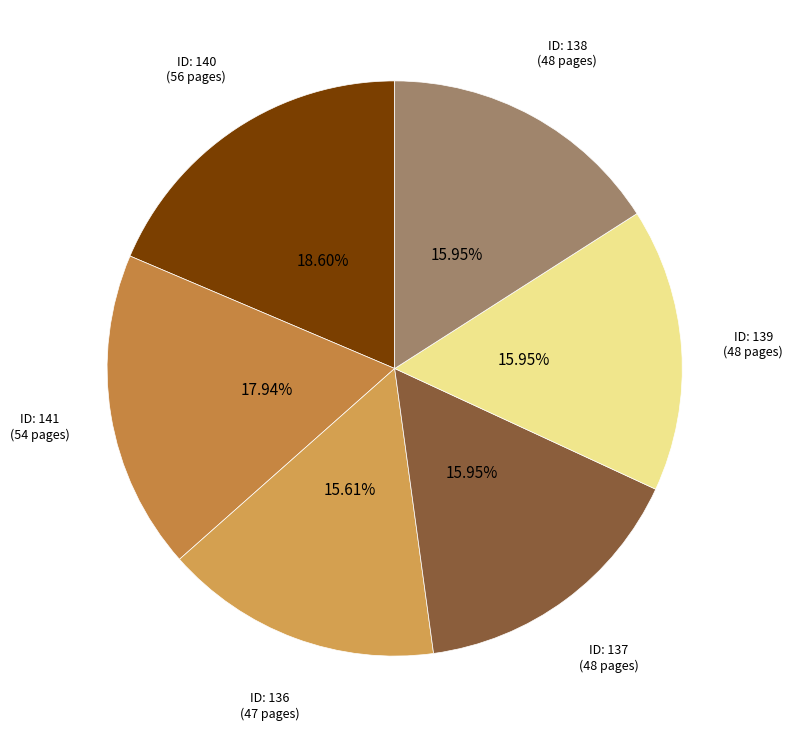

Count the number of slices in the pie.

6